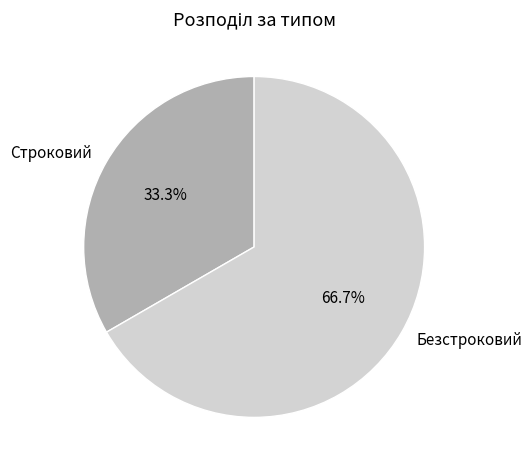

Between Строковий and Безстроковий, which is larger?

Безстроковий